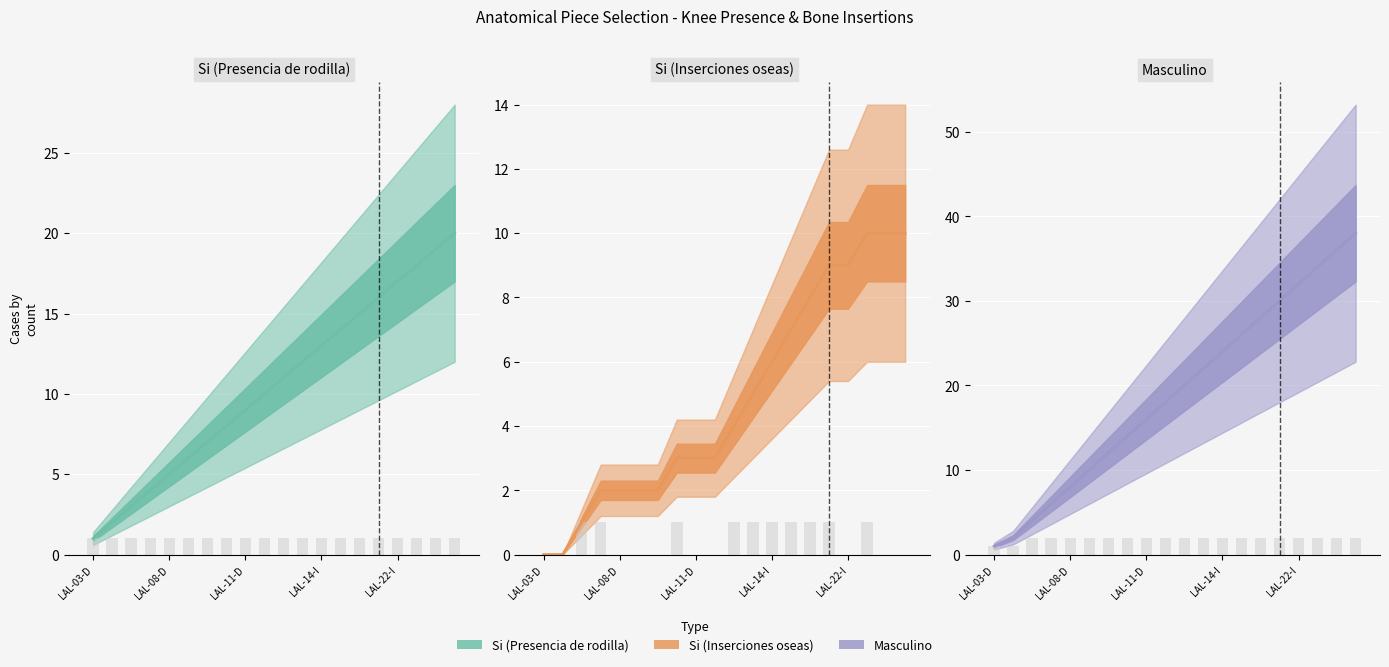

True or false: Si (Presencia de rodilla) has a value of 14 at 7.

False